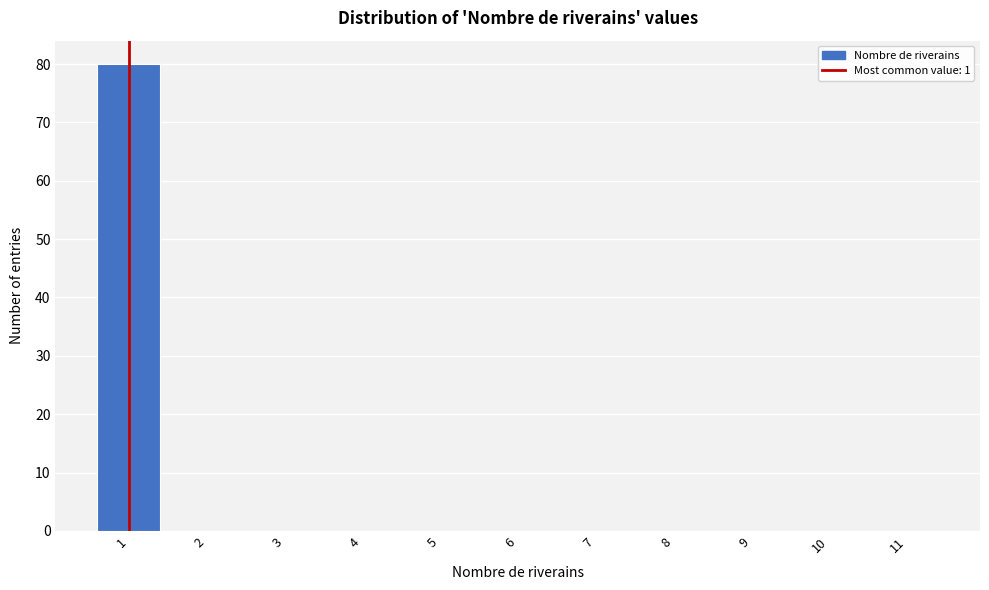

Reading right to left, list all the values displayed in this chart.

11=0	10=0	9=0	8=0	7=0	6=0	5=0	4=0	3=0	2=0	1=80